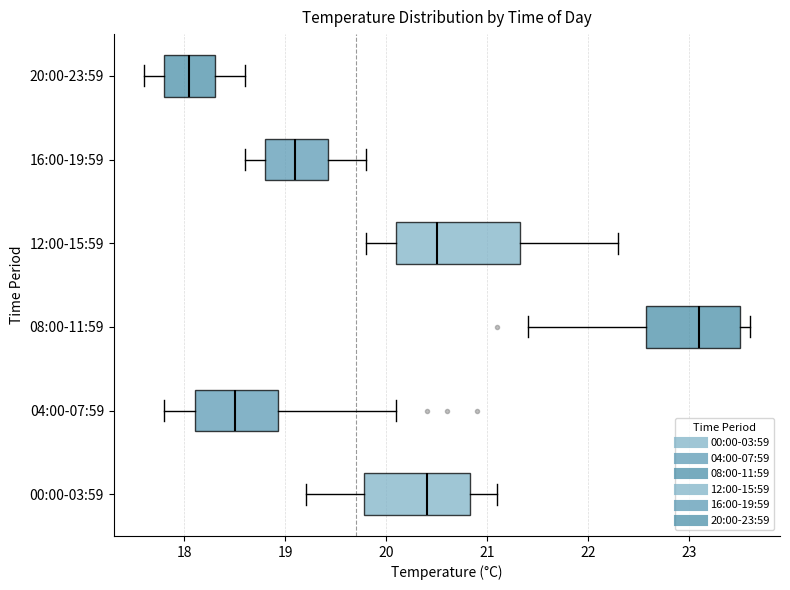

Which box is the widest, from its left edge to its right edge?

12:00-15:59